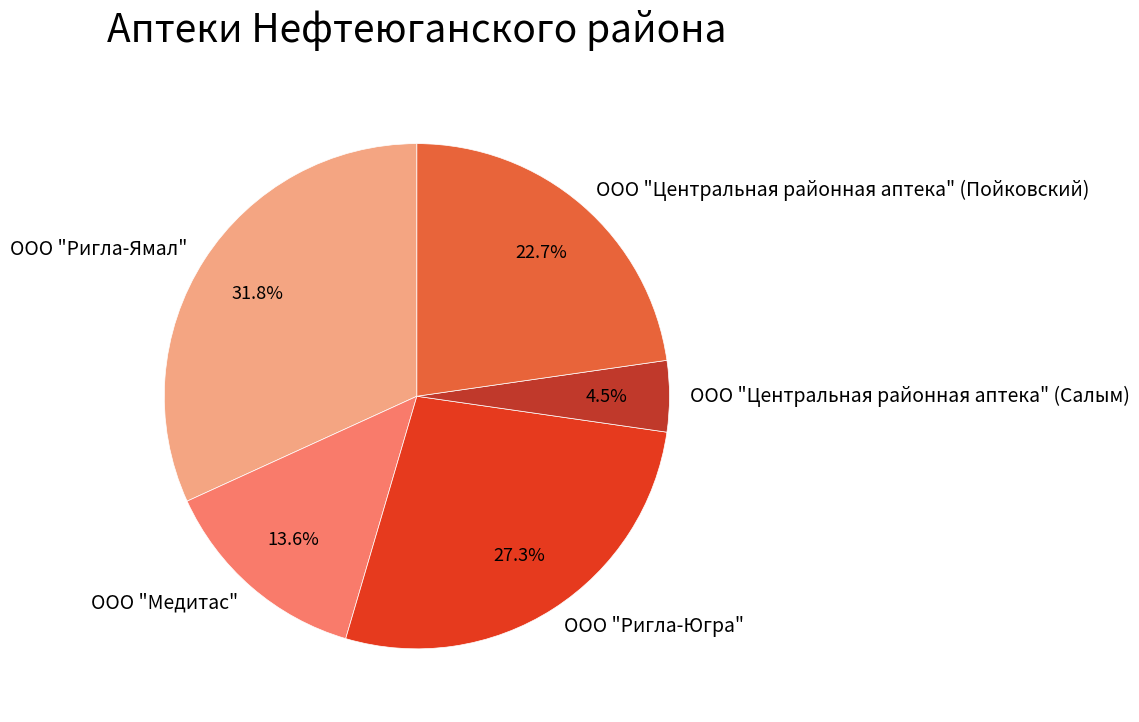

Does ООО "Ригла-Ямал" account for over 50% of the chart?

No